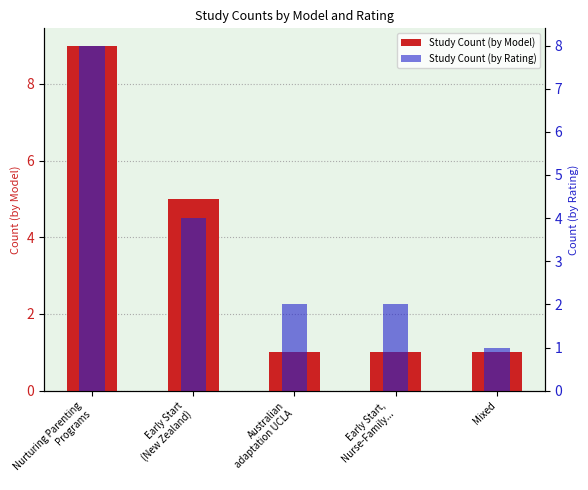

Which category has the lowest value across all series?

Australian
adaptation UCLA